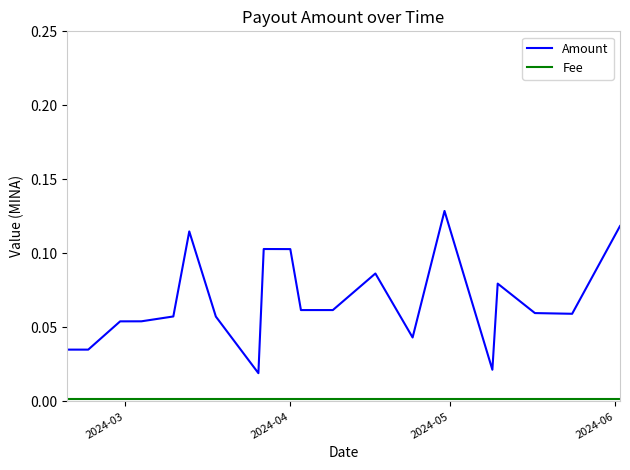

Which series has the largest total across all categories?

Amount